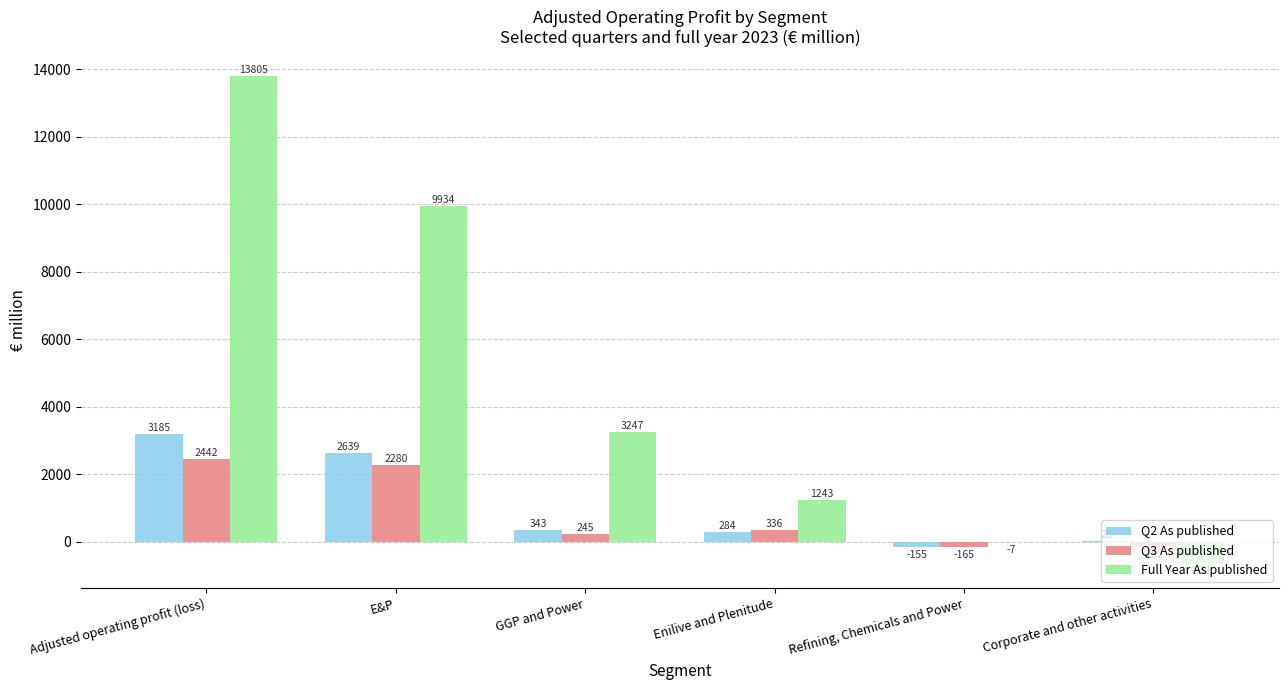

What is the sum of the Q2 As published values at Enilive and Plenitude and Refining, Chemicals and Power?

129